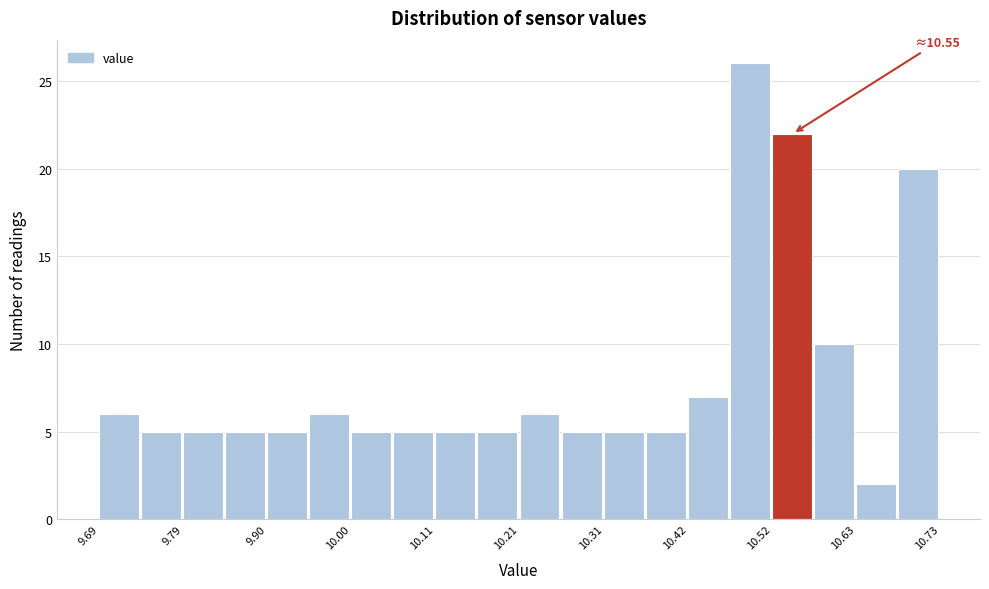

Read against the x-axis, roughly where is the centre of the tallest bar?

10.50